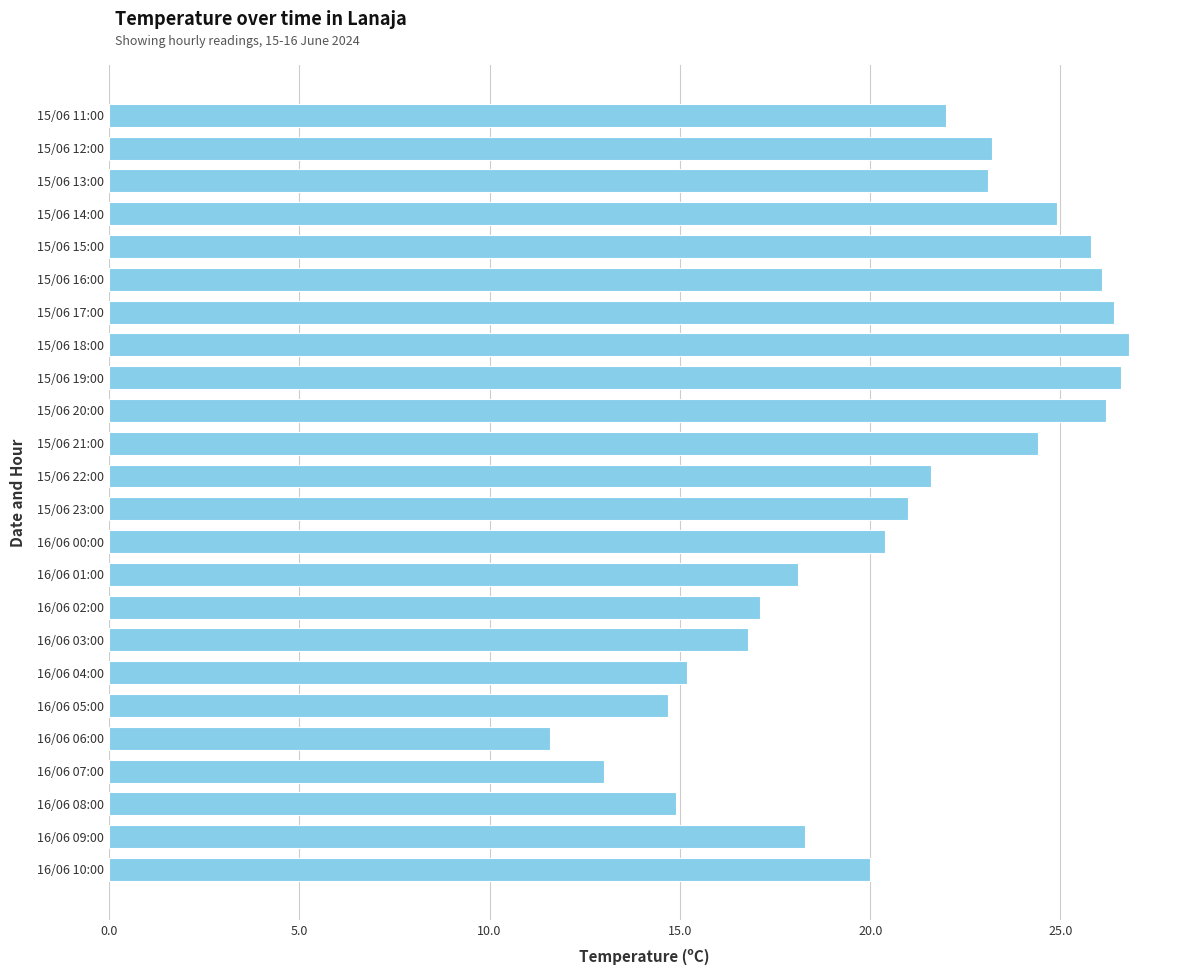

What is the minimum value shown in the chart?

11.6